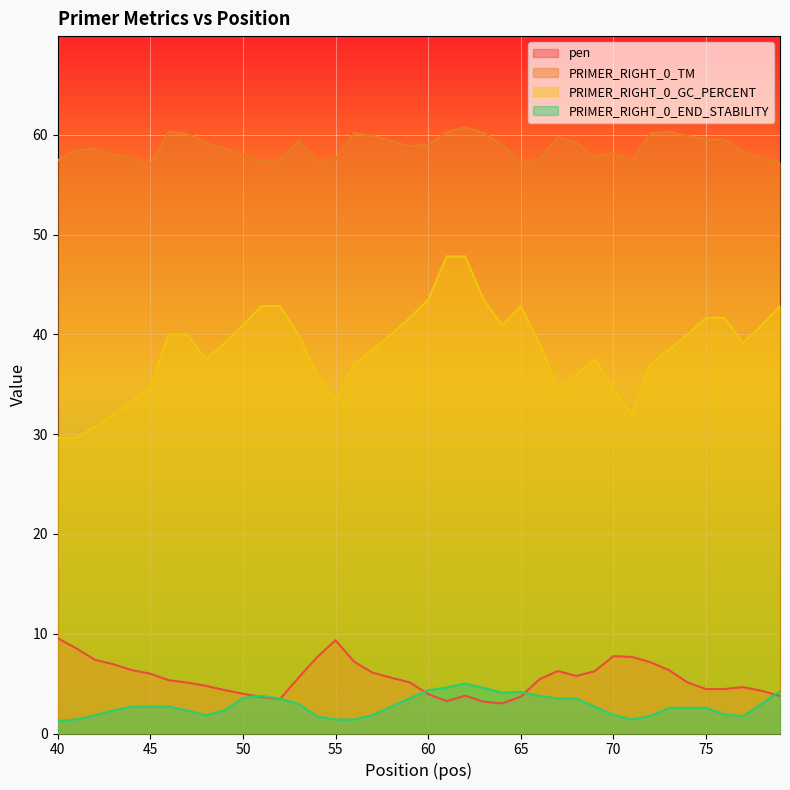

What is the approximate value of PRIMER_RIGHT_0_GC_PERCENT at 48?

37.5